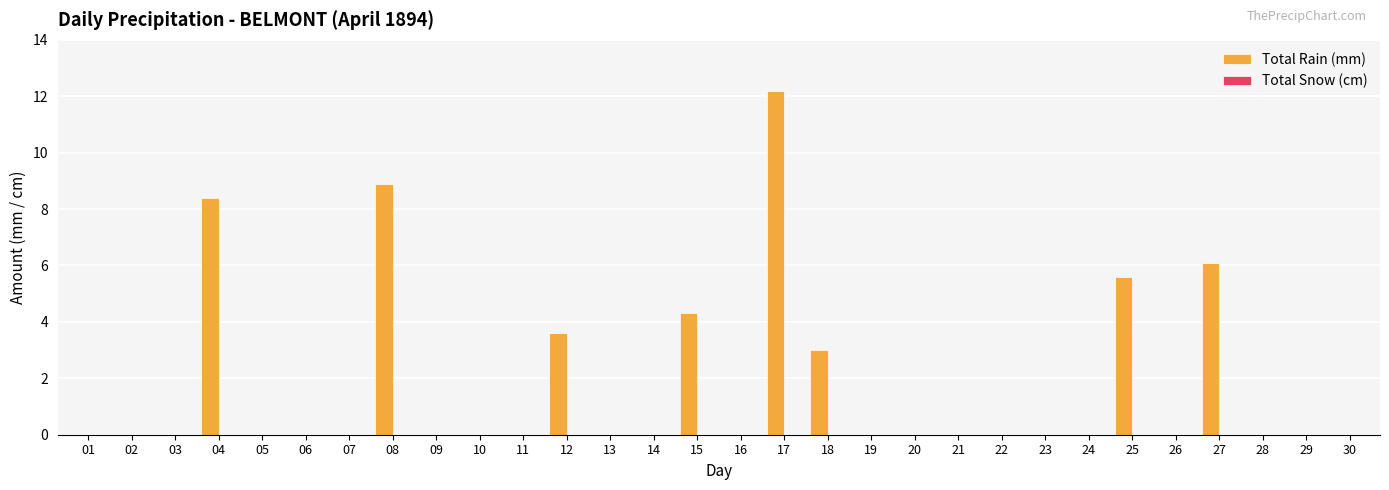

What is the sum of all values?

52.1